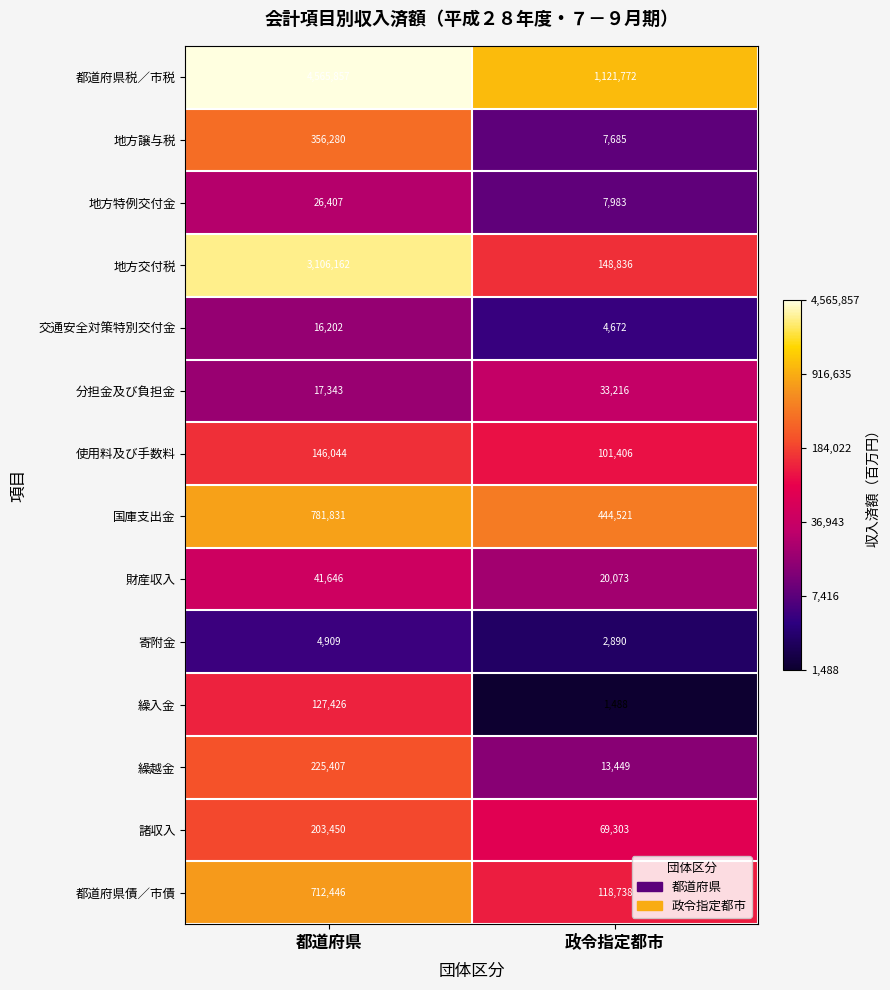

True or false: 都道府県債／市債 has a value of 196733 at 政令指定都市.

False